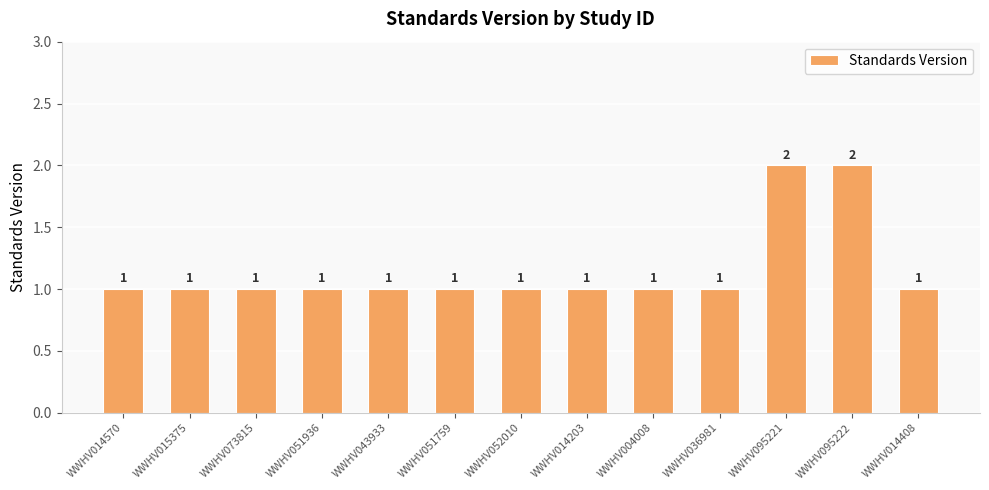

Approximately how many times larger is the value at WWHV014570 compared to WWHV014408?

1.0